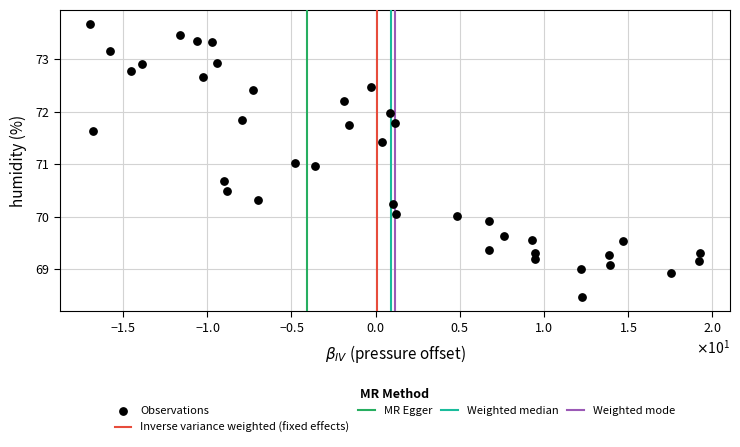

What is the range of Y values (max minus min)?

5.2